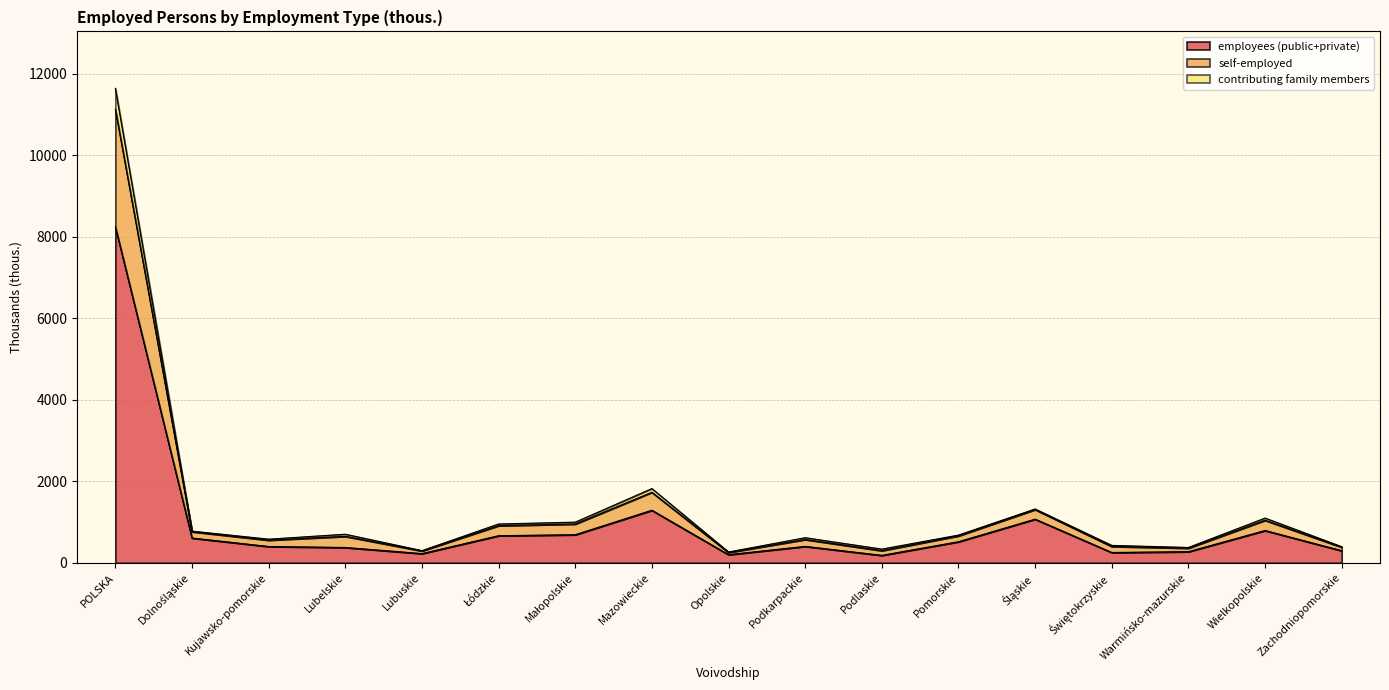

True or false: self-employed has more than 2 points higher than both neighbors.

True